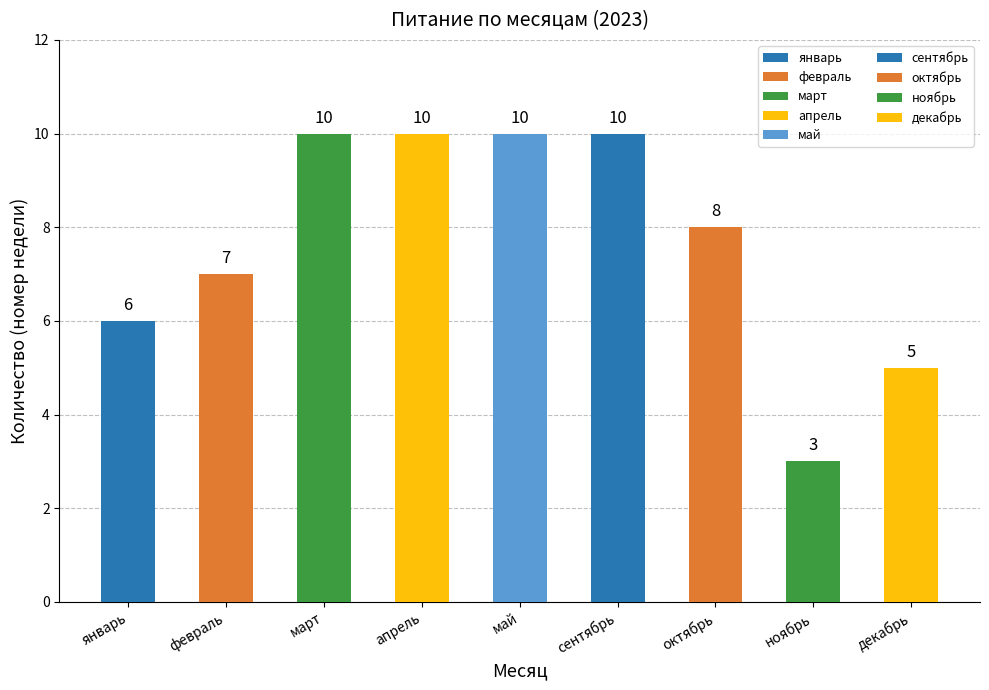

How many data points does each series have?

9